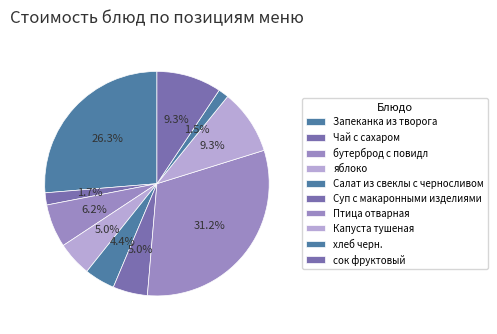

Is there a majority slice in this chart?

No